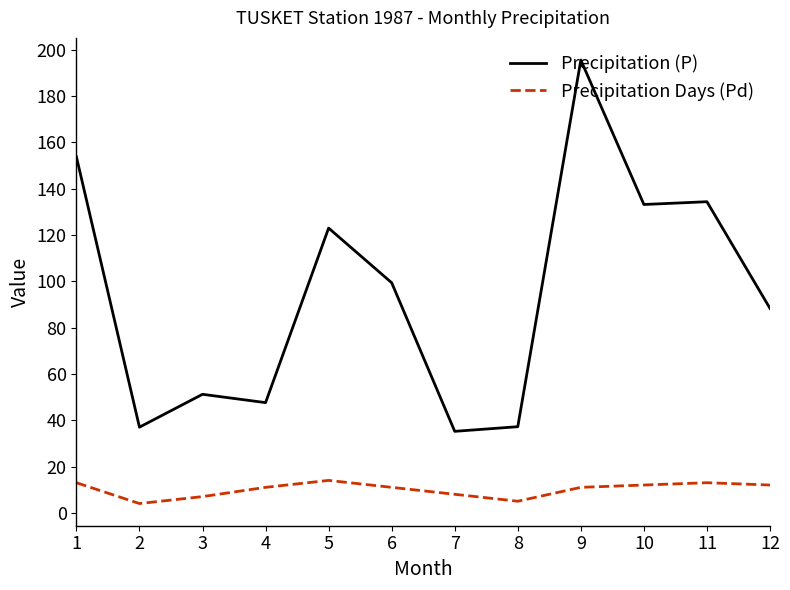

Is this an area chart (filled region under the line)?

No